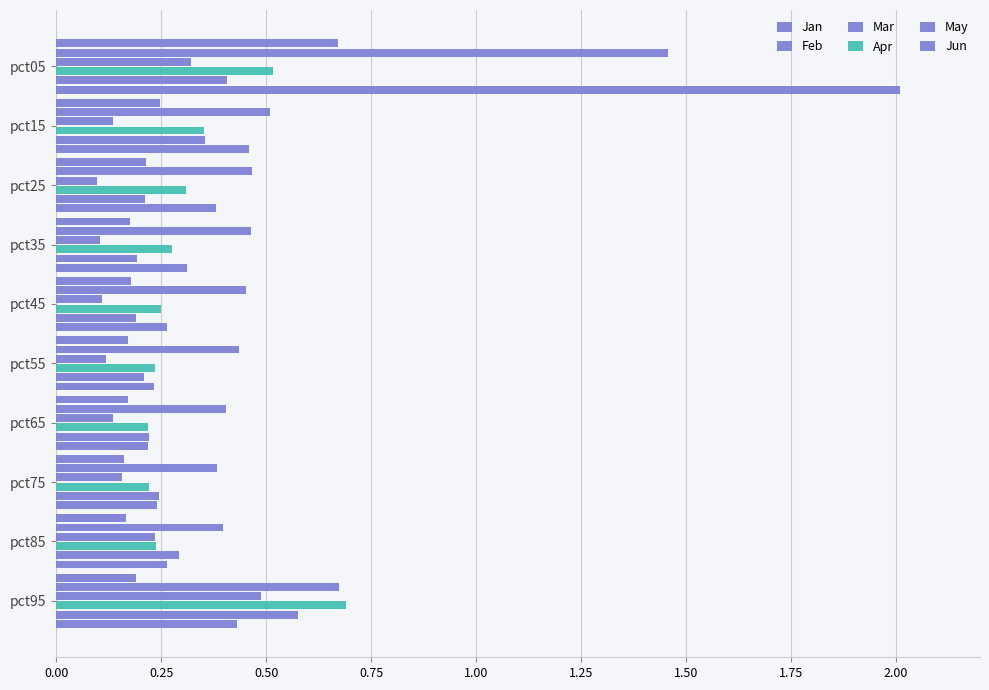

How many data points does each series have?

10